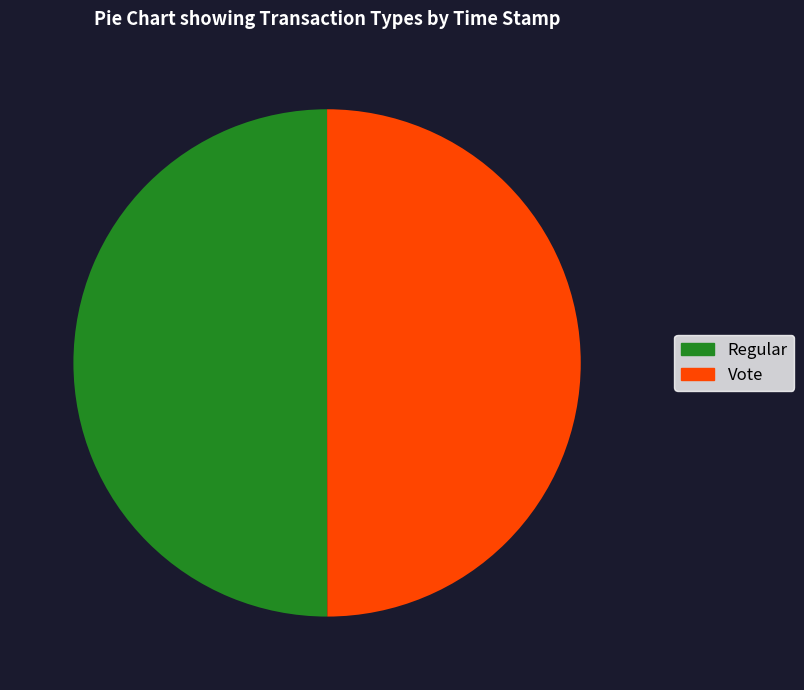

Combined, do Regular and Vote account for over 50%?

Yes